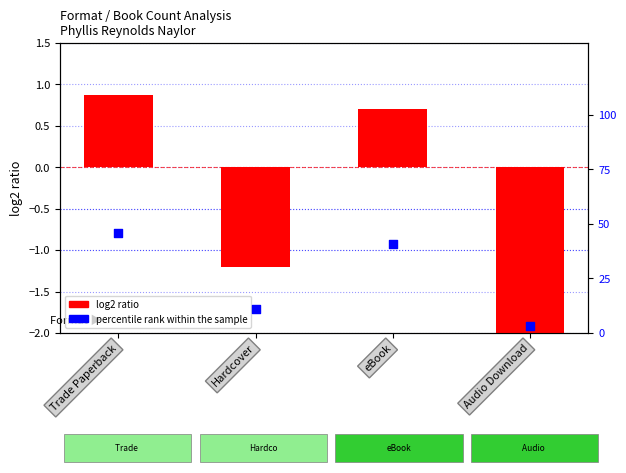

Which series reaches the minimum Y coordinate?

log2 ratio